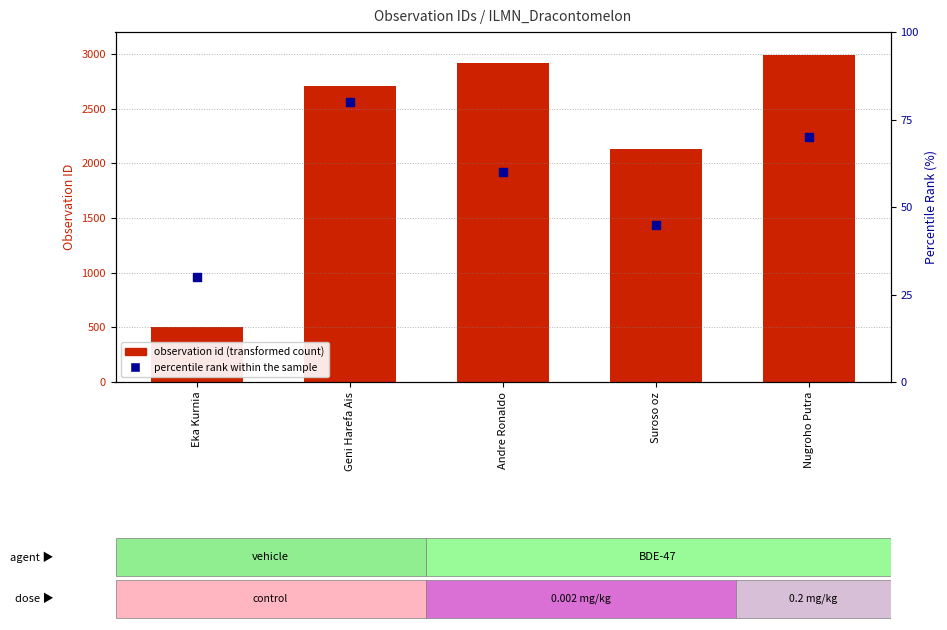

Which series reaches the minimum Y coordinate?

percentile rank within the sample